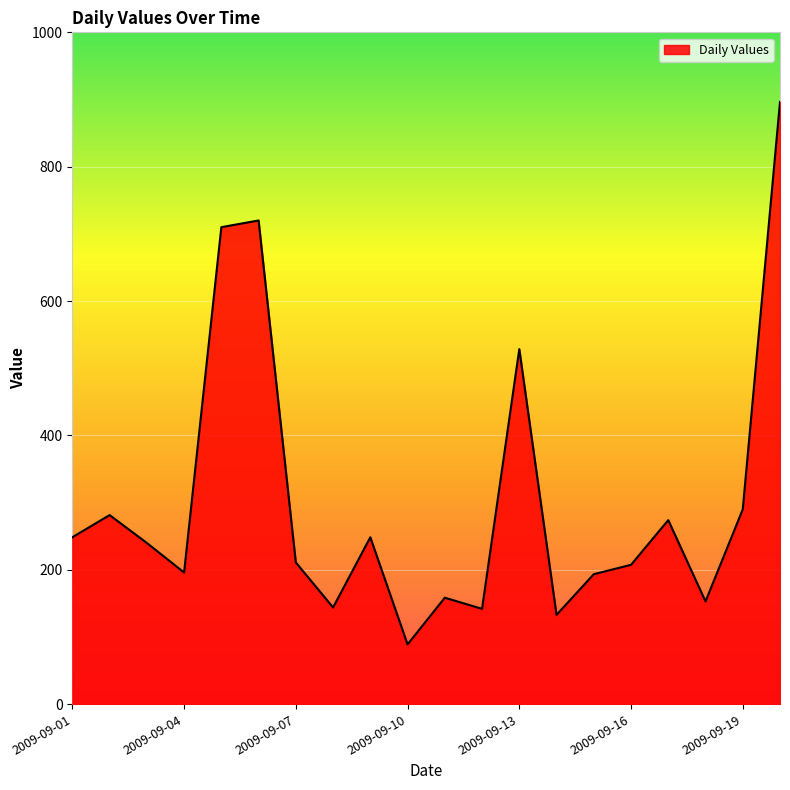

What is the greatest value displayed?

896.5